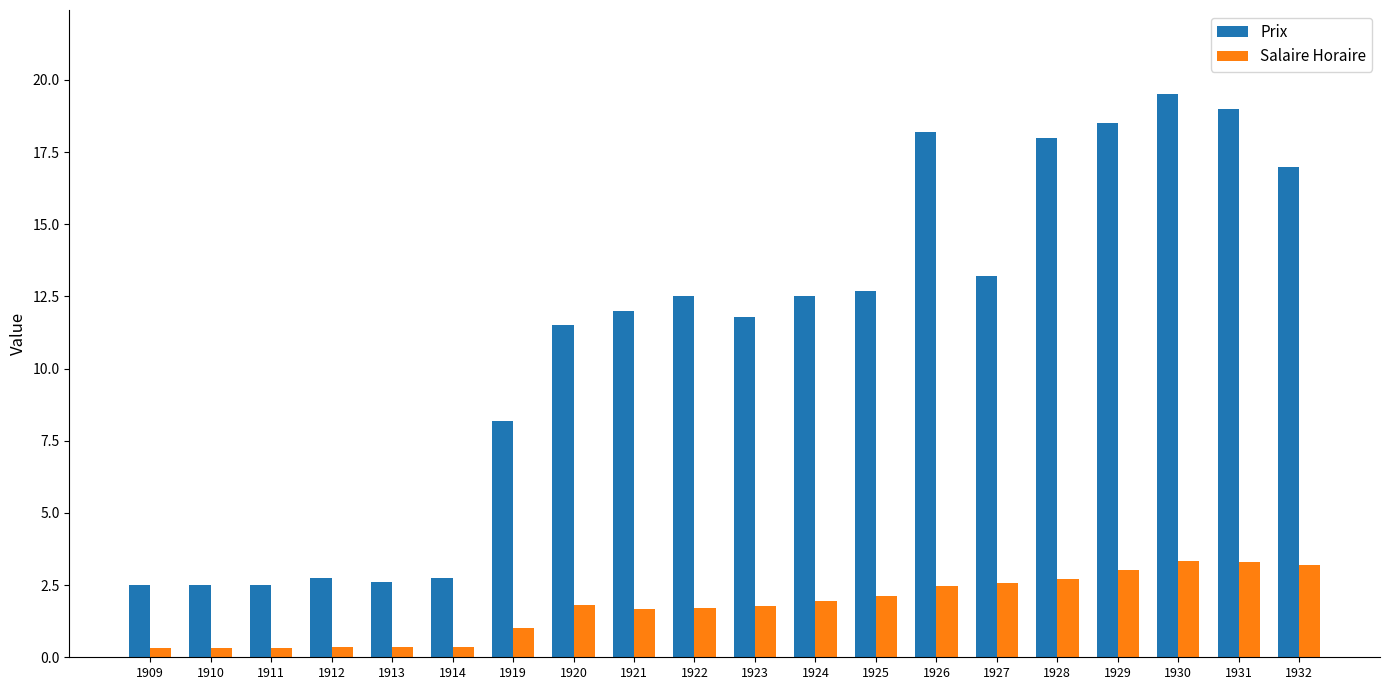

Is the value of Salaire Horaire at 1909 greater than the value of Prix at 1924?

No